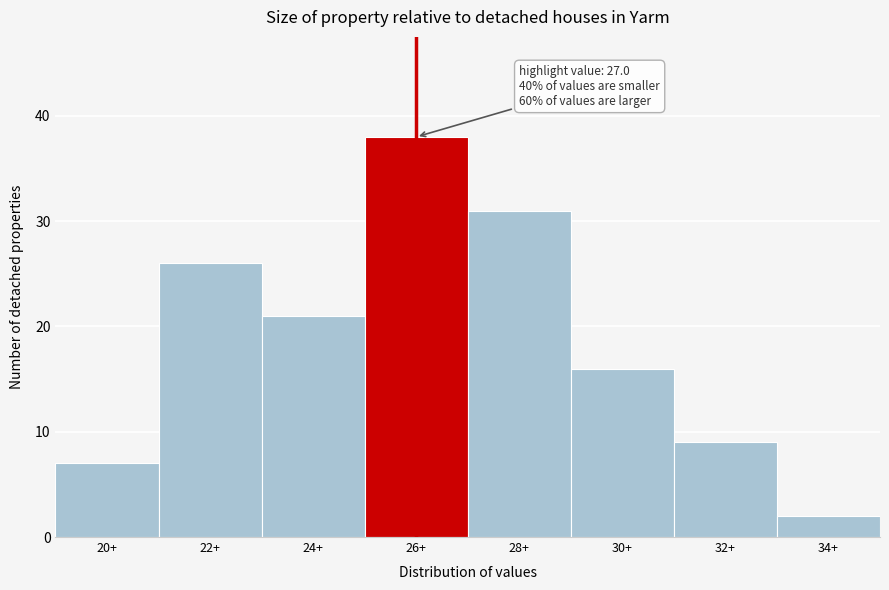

Reading right to left, list all the values displayed in this chart.

34+=2	32+=9	30+=16	28+=31	26+=38	24+=21	22+=26	20+=7